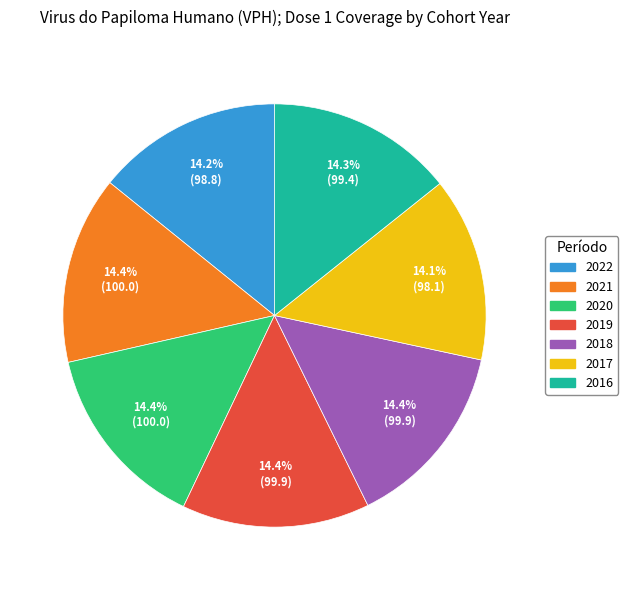

Approximately how many times larger is the value at 2016 compared to 2021?

1.0